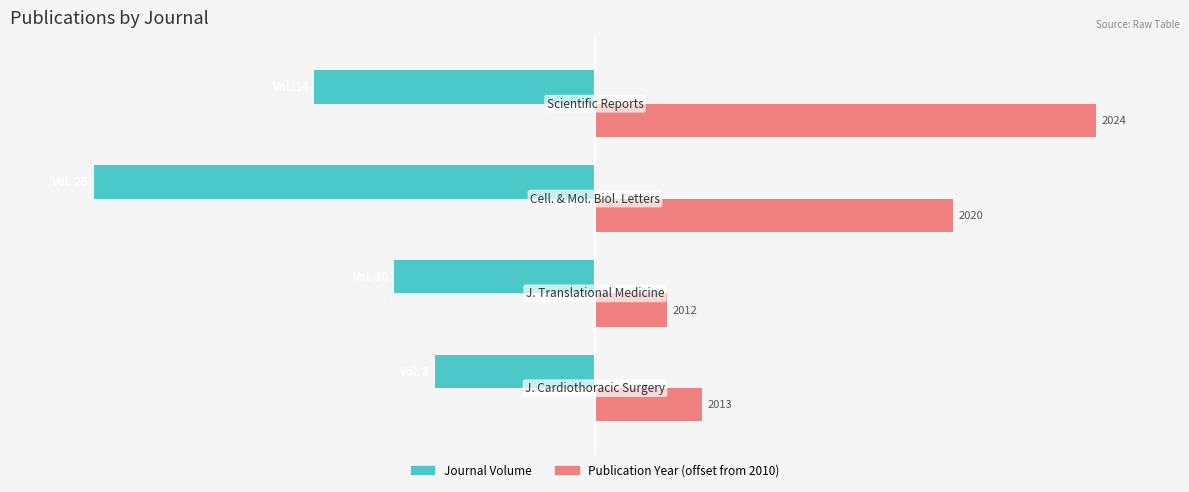

Rank the series by their maximum value, from highest to lowest.

Publication Year (offset from 2010), Journal Volume